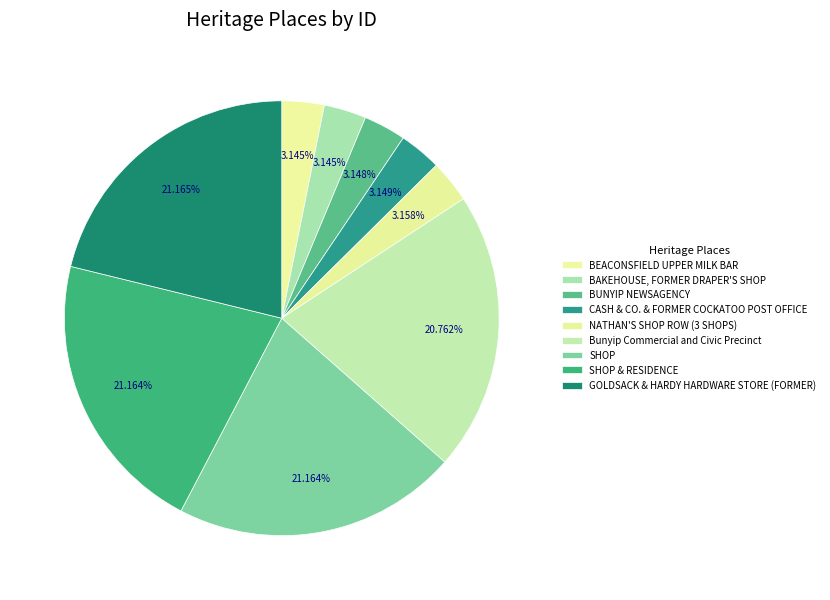

How many segments does this pie chart have?

9